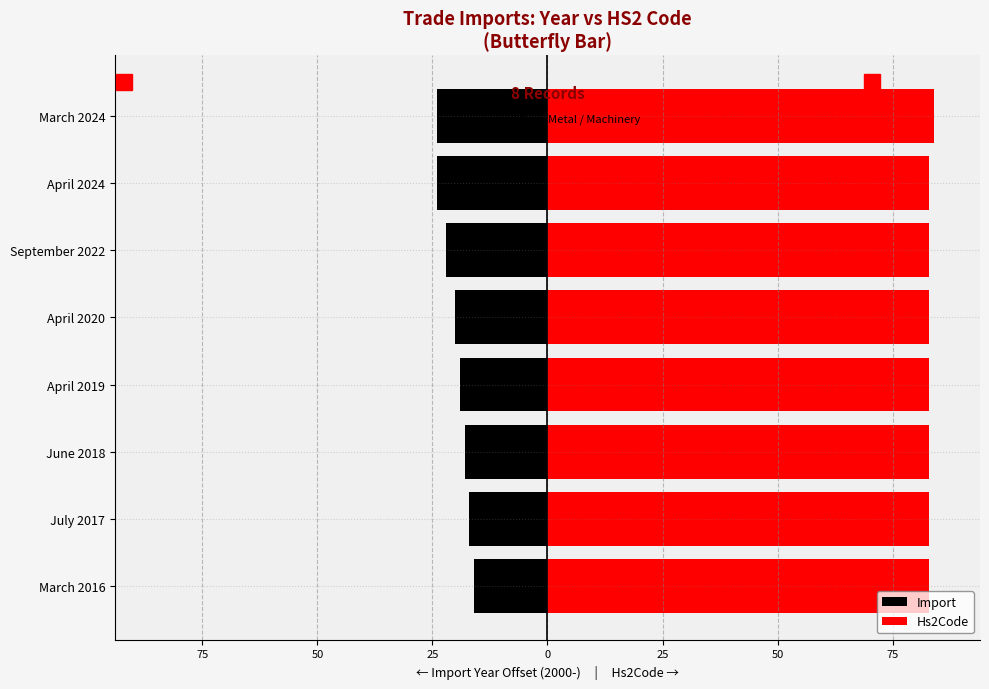

How many categories are shown in the chart?

8